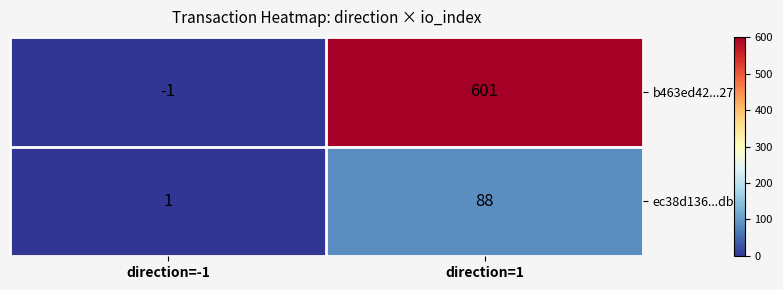

What is the minimum value shown in the chart?

-1